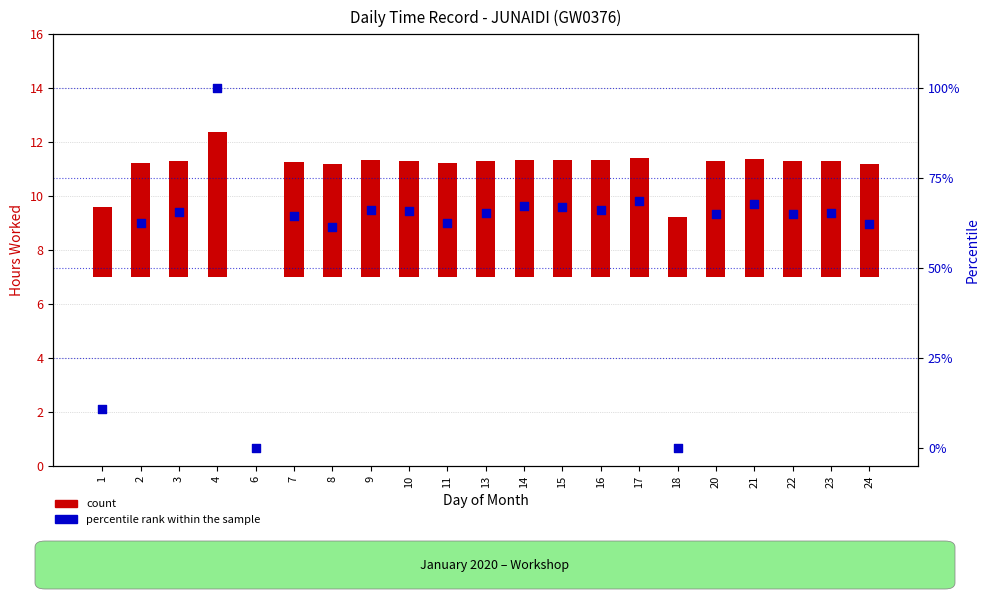

Which series has the largest total across all categories?

percentile rank within the sample